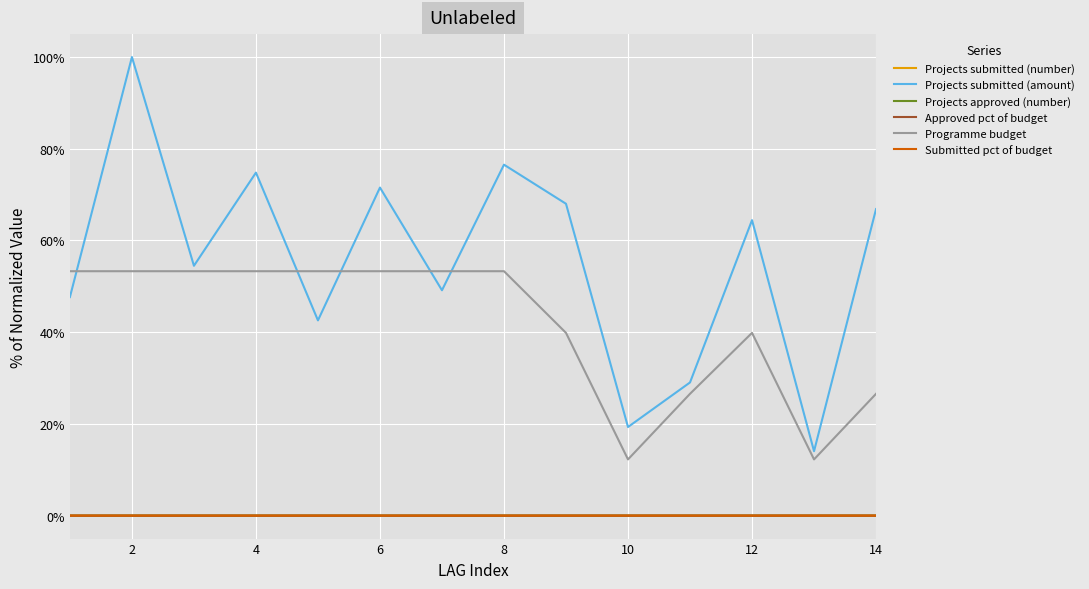

True or false: Approved pct of budget and Programme budget intersect in this chart.

False